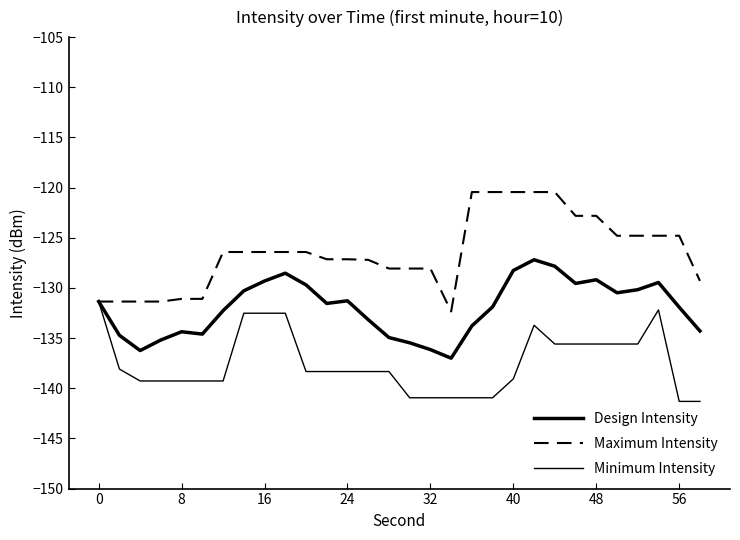

Does the chart display data point markers on the line(s)?

No